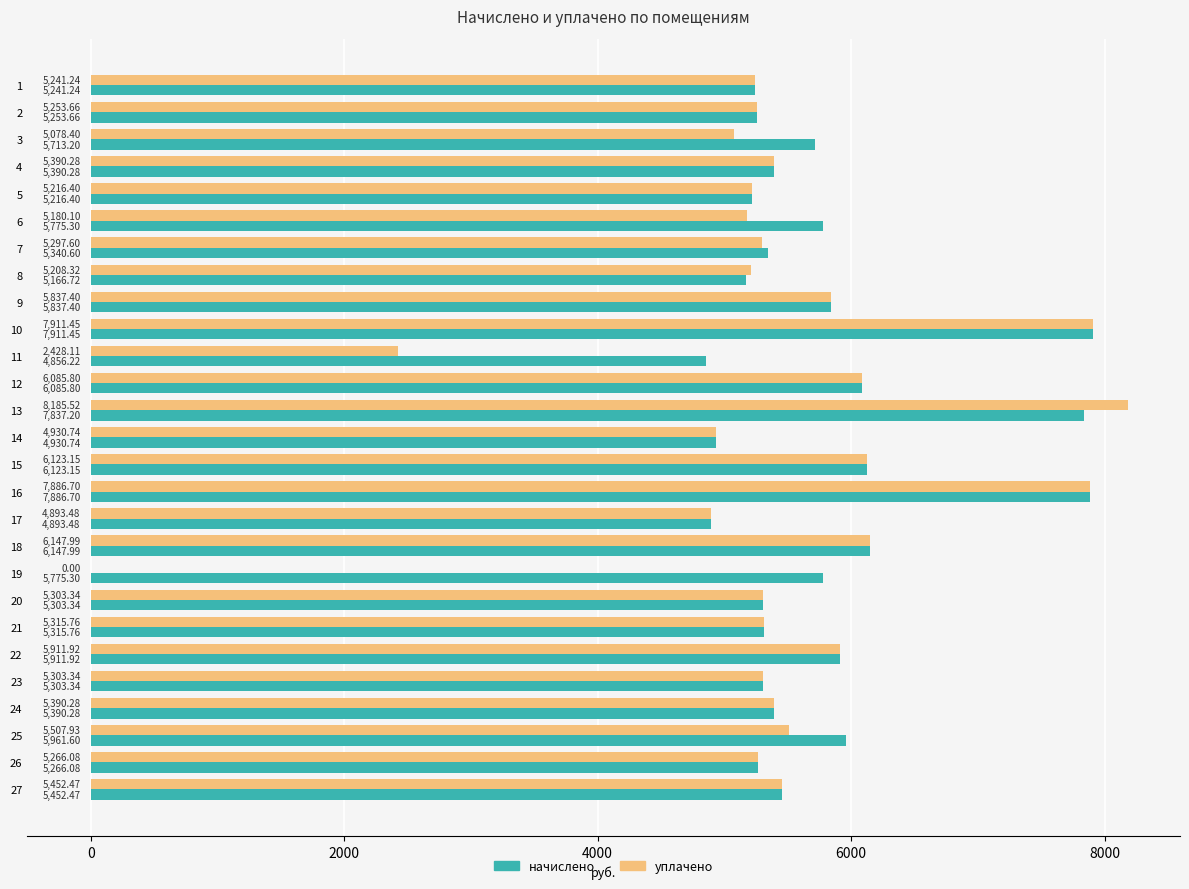

What is the maximum value shown in the chart?

8185.5